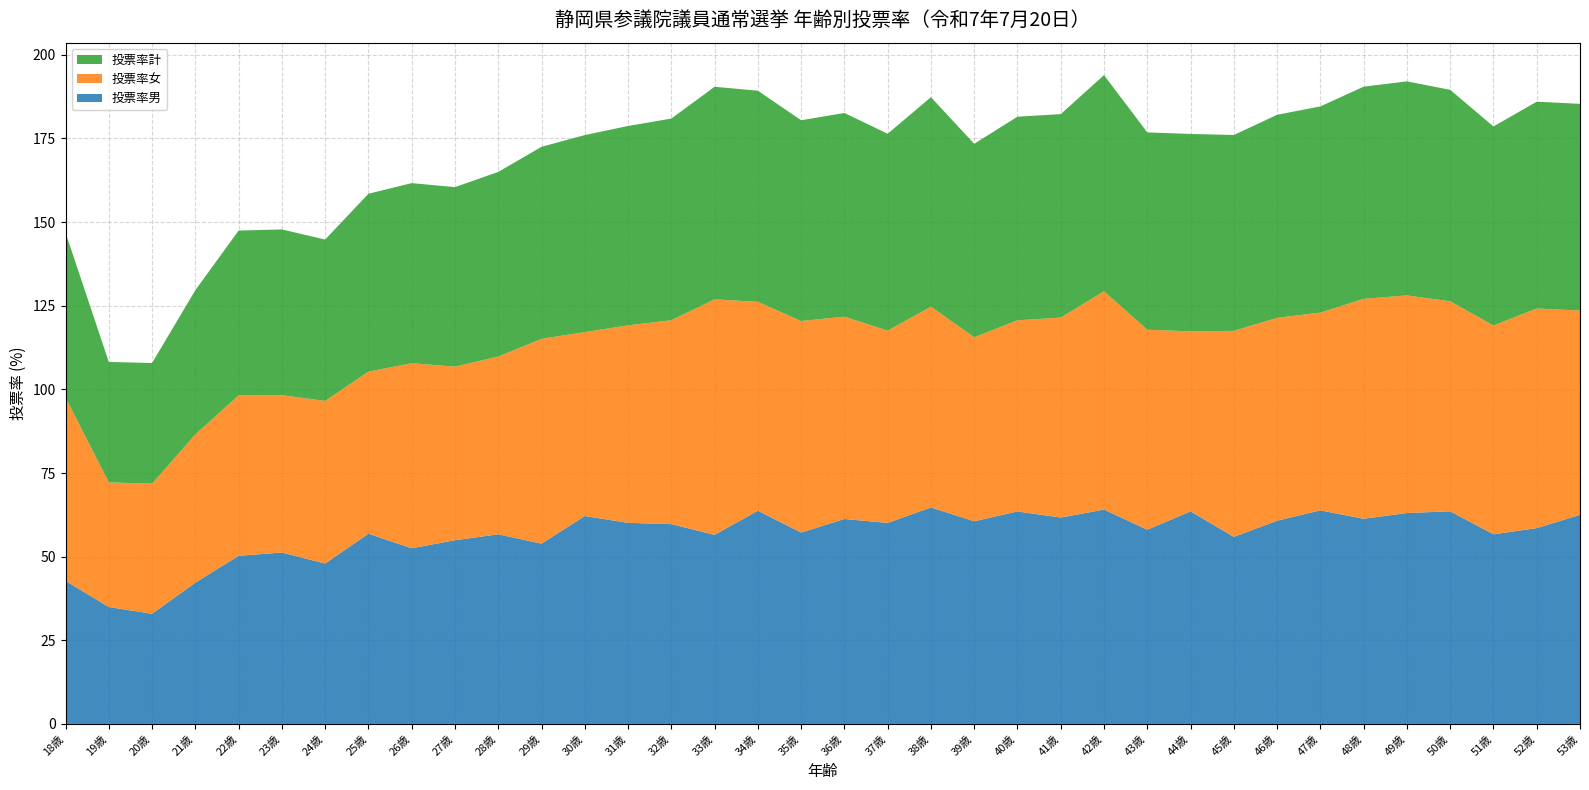

Reading left to right, list all the values displayed in this chart.

投票率男: 42.8	35.0	32.9	42.2	50.3	51.2	47.9	56.9	52.5	54.9	56.7	53.9	62.1	60.1	59.7	56.5	63.7	57.2	61.3	60.1	64.7	60.6	63.5	61.7	64.1	58.0	63.5	55.9	60.7	63.8	61.3	63.0	63.5	56.7	58.5	62.5
投票率女: 54.8	37.2	38.9	44.3	48.0	47.0	48.6	48.4	55.3	51.9	53.1	61.2	55.0	59.0	61.0	70.4	62.4	63.2	60.5	57.5	60.0	55.0	57.1	59.8	65.2	59.8	53.8	61.6	60.6	59.1	65.7	65.0	62.8	62.4	65.6	61.0
投票率計: 49.3	36.0	36.1	43.1	49.2	49.5	48.2	53.2	53.8	53.6	55.2	57.4	58.9	59.6	60.3	63.5	63.1	60.0	60.9	58.8	62.6	57.8	60.9	60.8	64.6	59.0	59.0	58.5	60.7	61.6	63.4	64.0	63.2	59.5	61.8	61.8